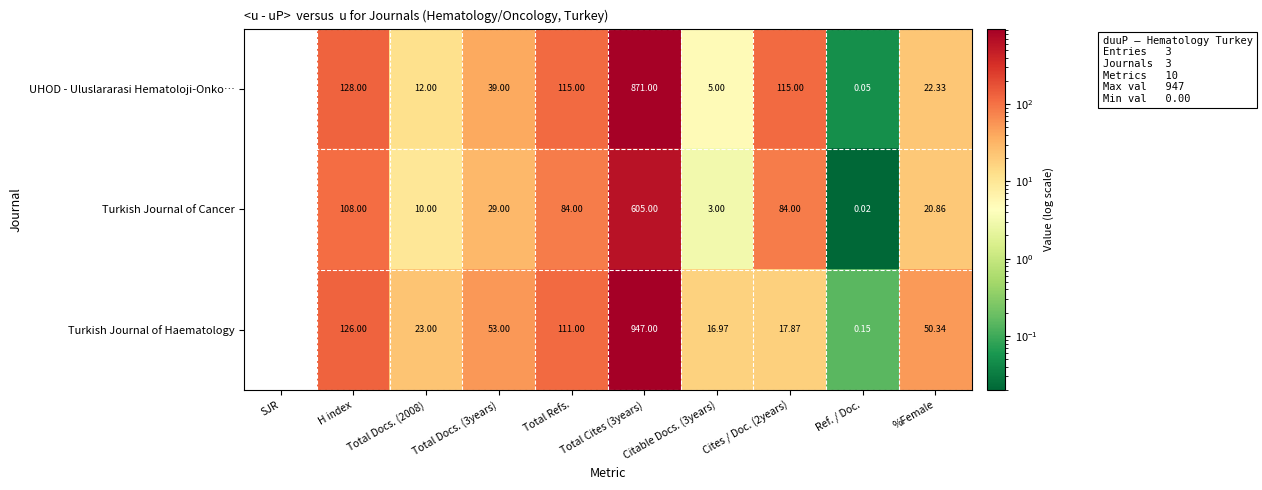

Is the value of UHOD - Uluslararasi Hematoloji-Onko… at Cites / Doc. (2years) greater than the value of Turkish Journal of Haematology at Total Docs. (2008)?

Yes